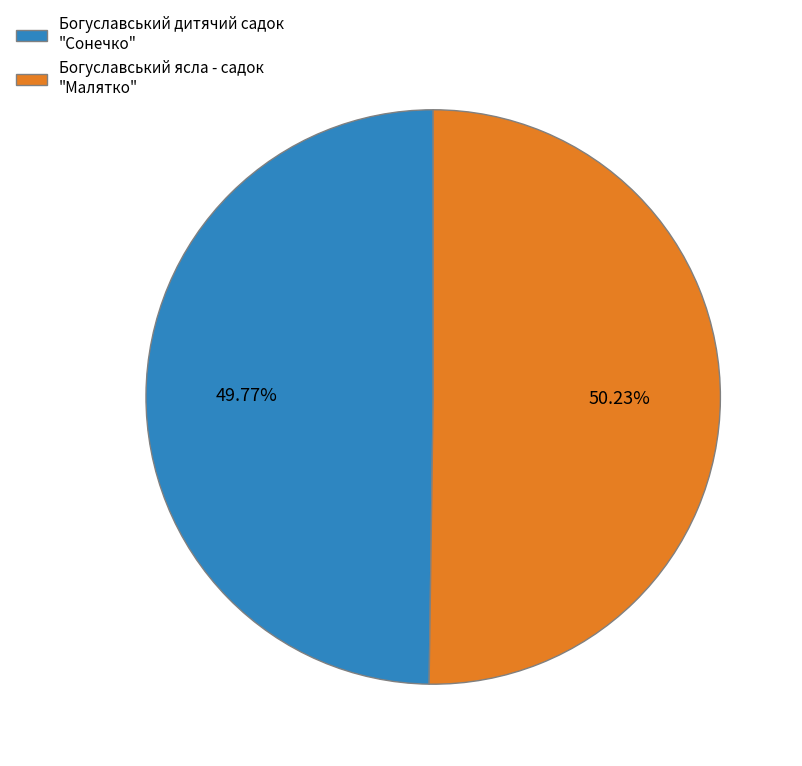

Approximately how many times larger is the value at Богуславський ясла - садок "Малятко" compared to Богуславський дитячий садок "Сонечко"?

1.0